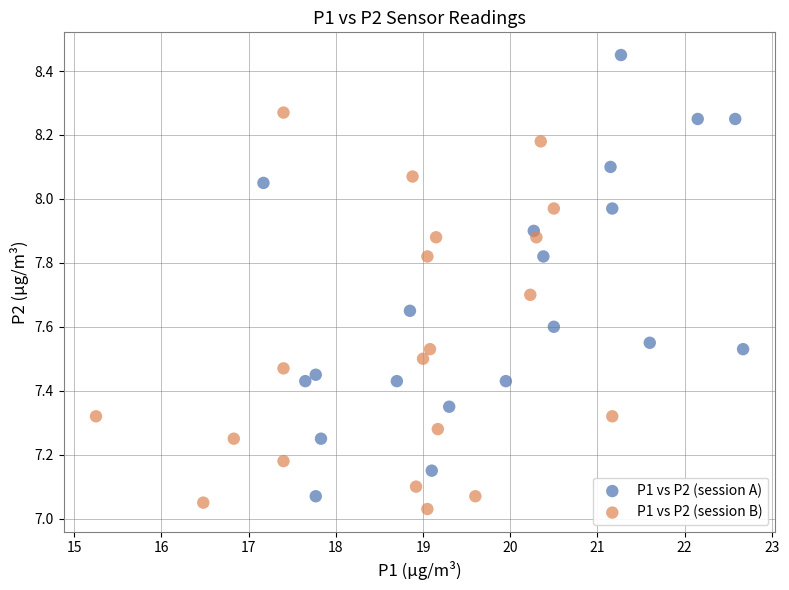

What are all the series names shown in the legend?

P1 vs P2 (session A), P1 vs P2 (session B)